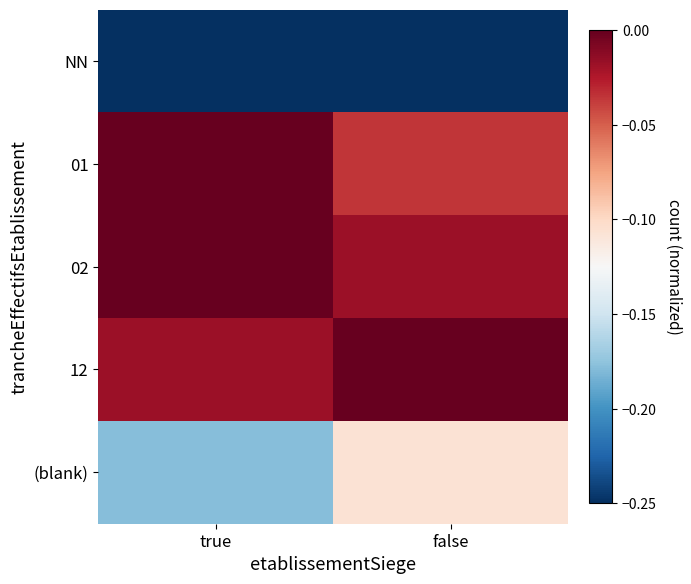

At false, list the series in order from largest to smallest.

12, 02, 01, (blank), NN